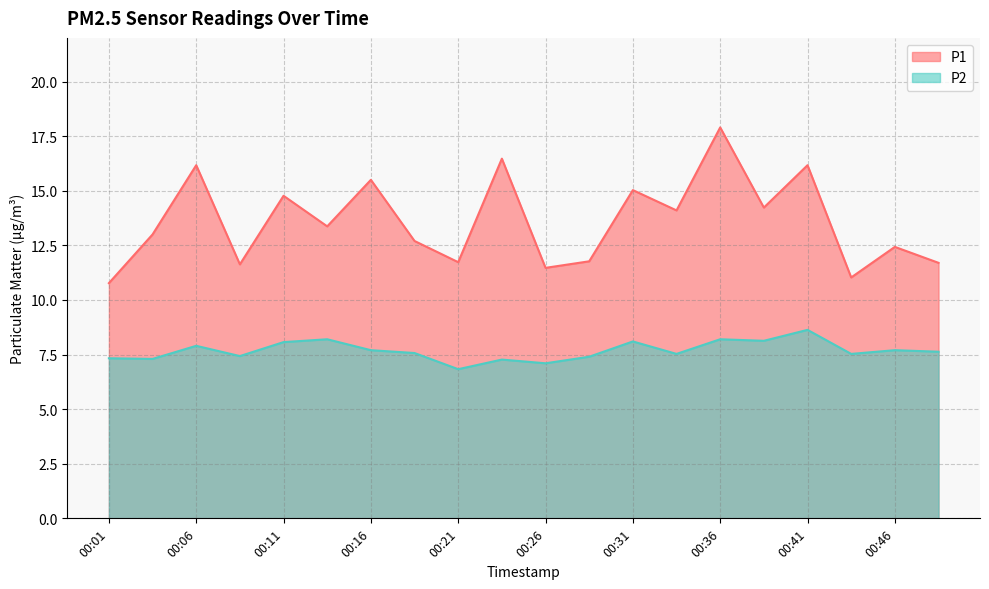

What is the difference between the maximum and minimum values in the P1 series?

7.1